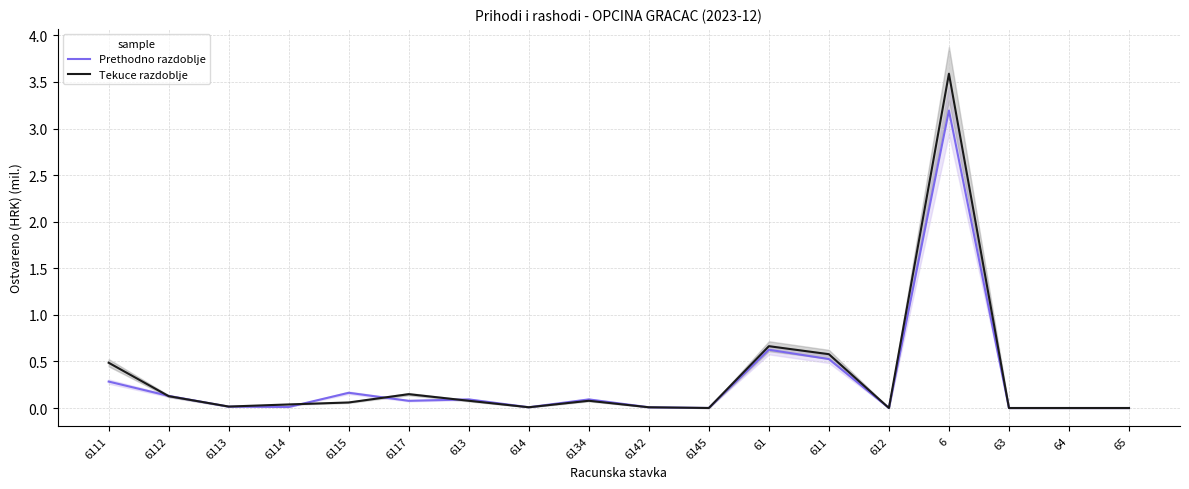

Is the value of Prethodno razdoblje at 6145 greater than the value of Tekuce razdoblje at 614?

No